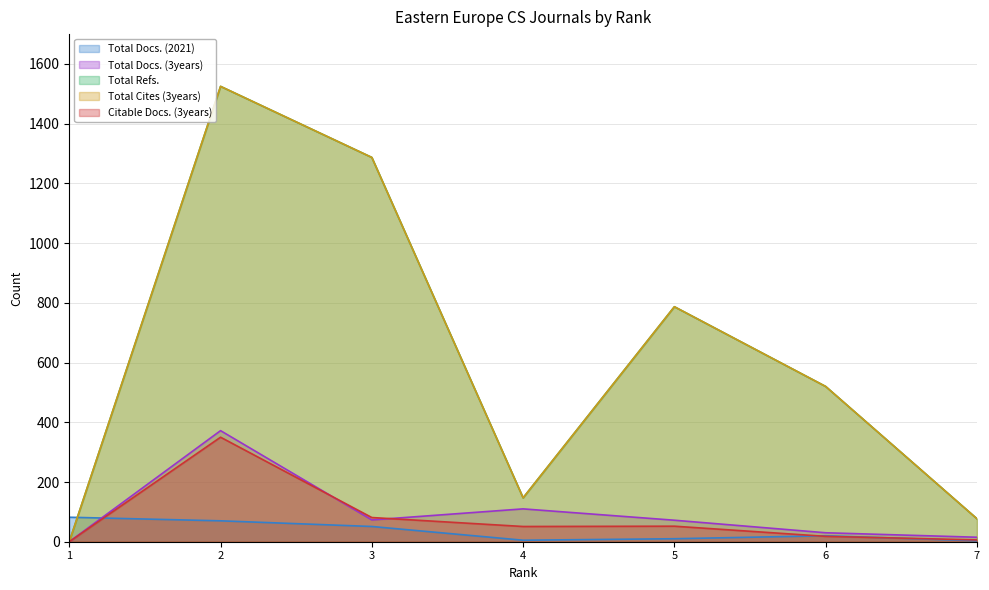

True or false: Total Refs. has more than 1 points higher than both neighbors.

True